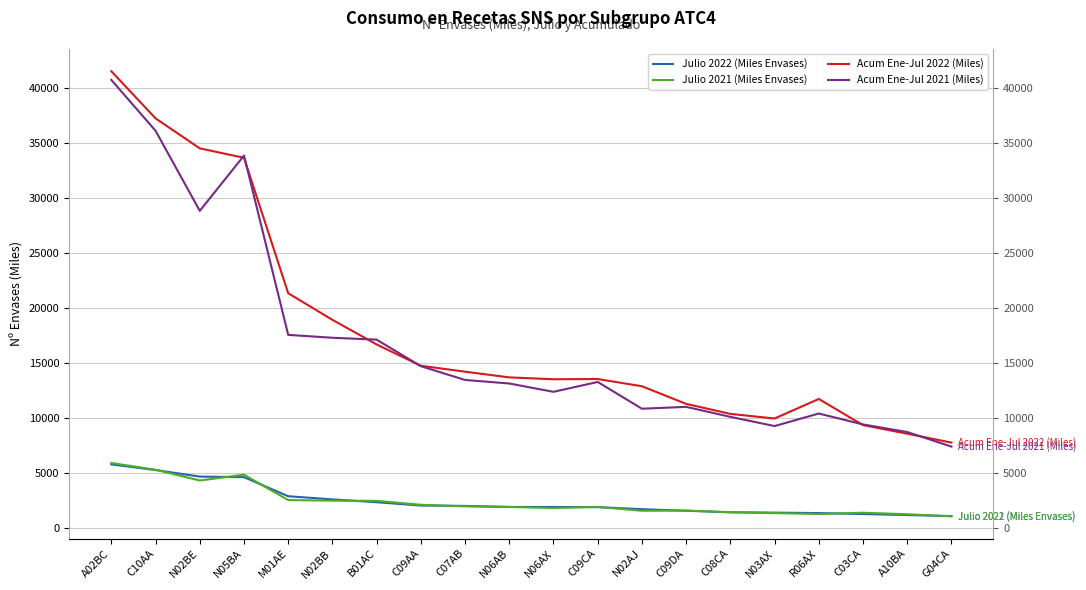

True or false: Julio 2022 (Miles Envases) has more than 2 interior local peaks.

False